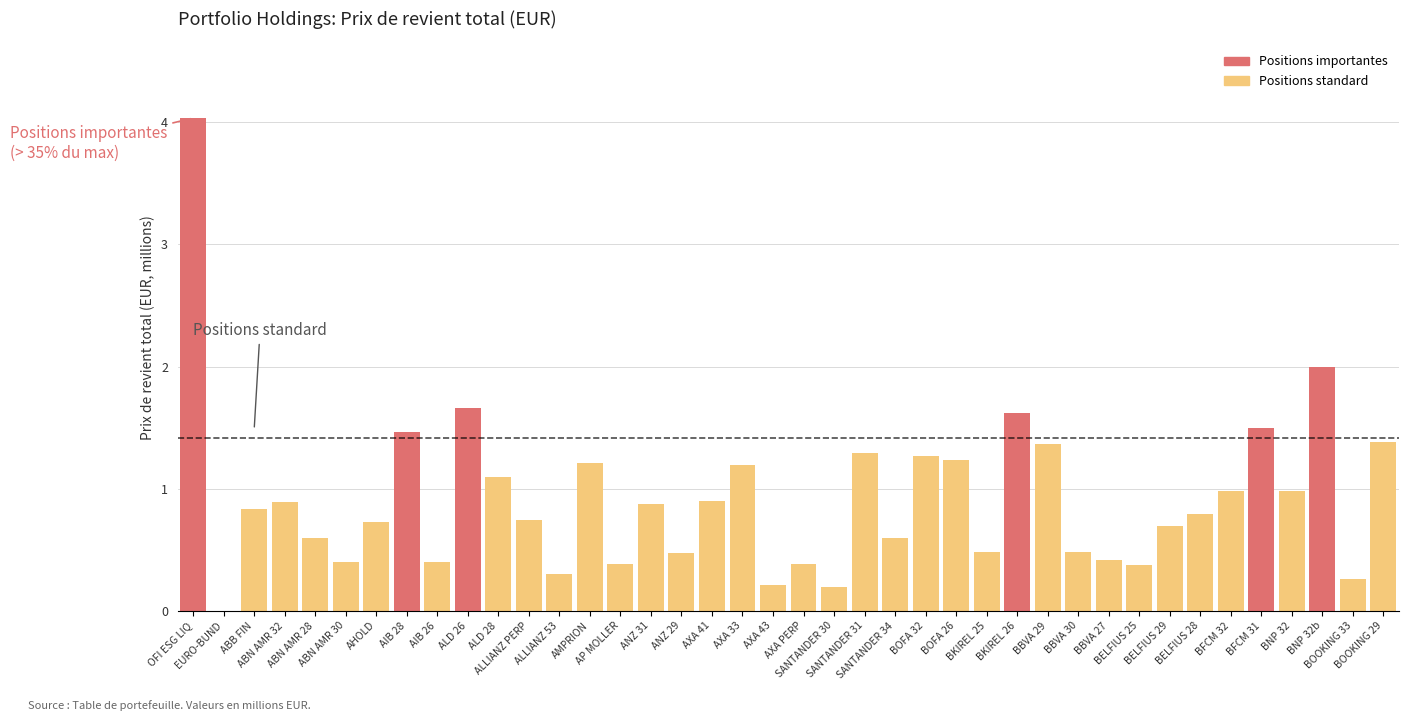

What is the greatest value displayed?

4.0